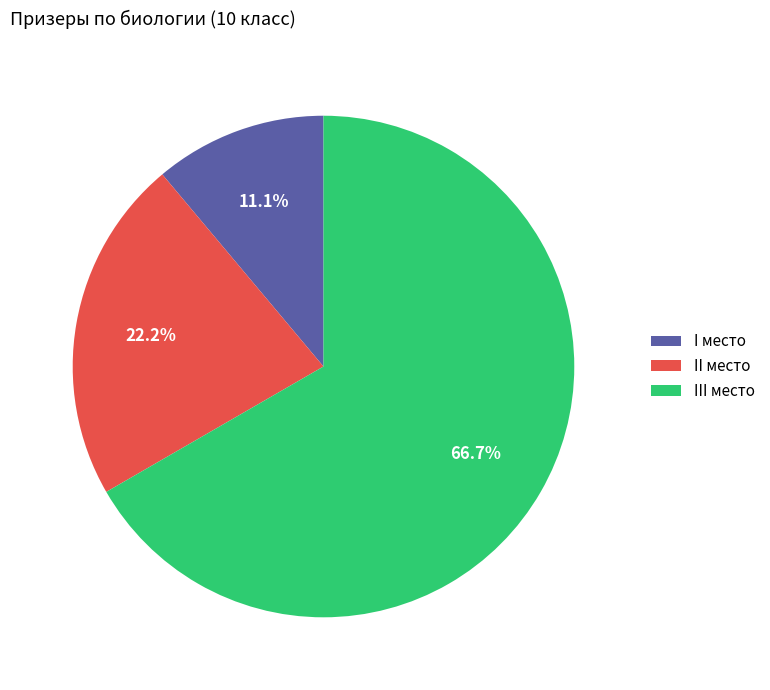

Does III место represent more than half of the total?

Yes